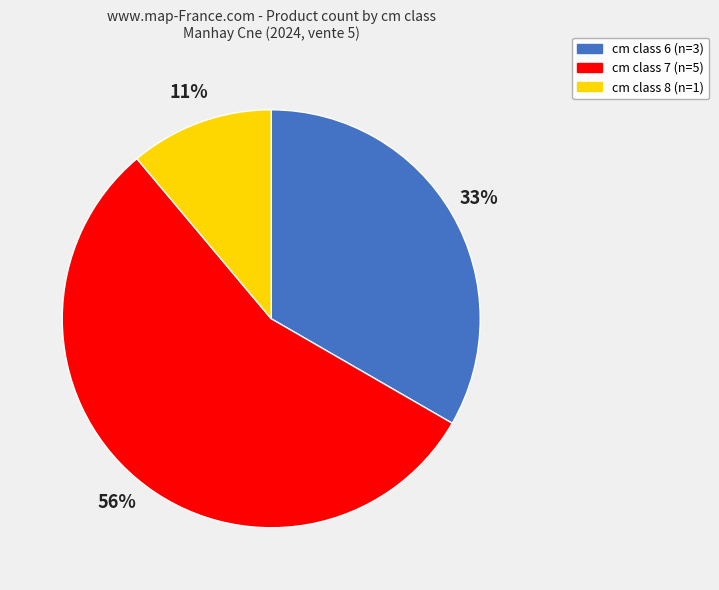

Is there any slice that represents more than half of the pie?

Yes